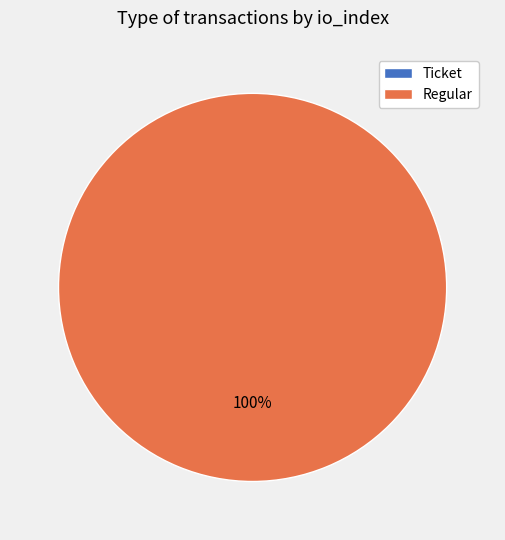

Which category has the biggest portion of the pie?

Regular